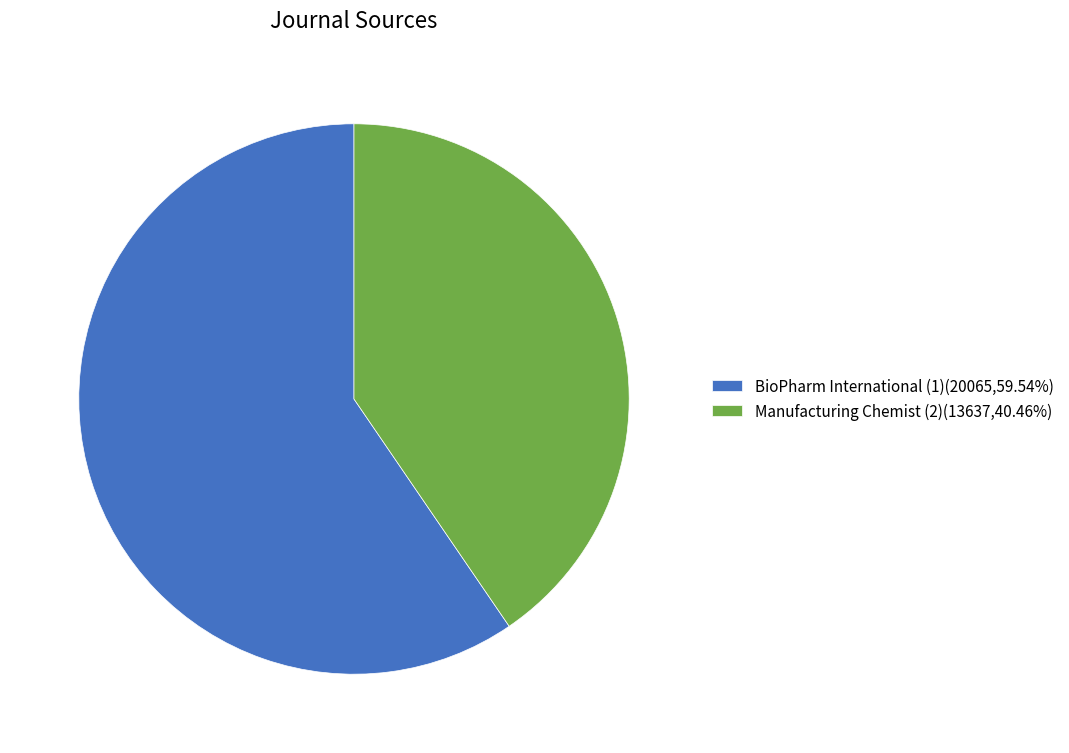

Does any single category account for the majority?

Yes